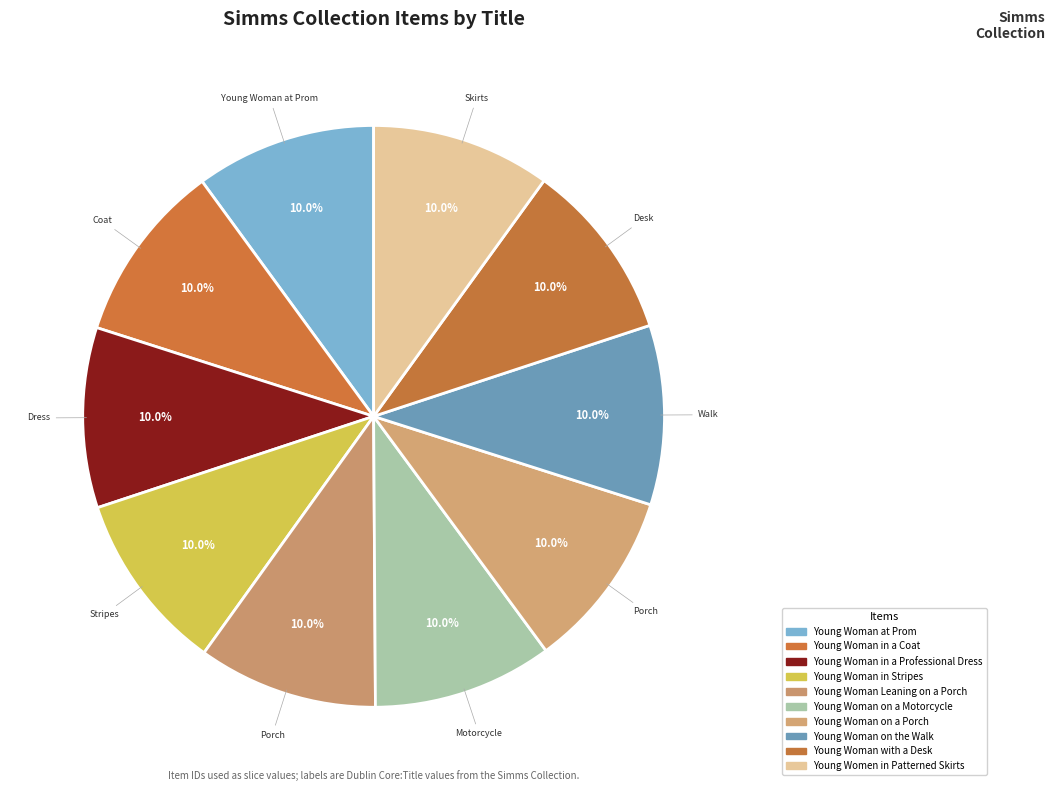

Is Young Woman in a Professional Dress the majority of the pie?

No